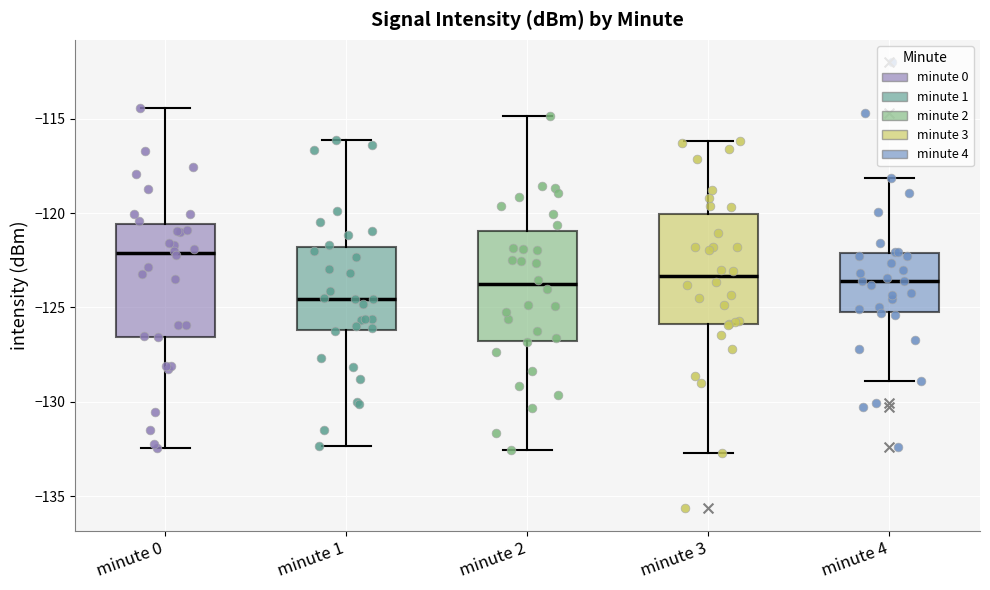

Reading left to right, read every box against the y-axis: the position of its median line, the range the box covers, and the ends of its whiskers. The values are not printed on the chart, so give them approximately, as read against the axis.

minute 0: median -122.0, box -126.5 to -120.5, whiskers -132.5 to -114.5
minute 1: median -124.5, box -126.0 to -122.0, whiskers -132.5 to -116.0
minute 2: median -124.0, box -127.0 to -121.0, whiskers -132.5 to -115.0
minute 3: median -123.5, box -126.0 to -120.0, whiskers -132.5 to -116.0
minute 4: median -123.5, box -125.0 to -122.0, whiskers -129.0 to -118.0